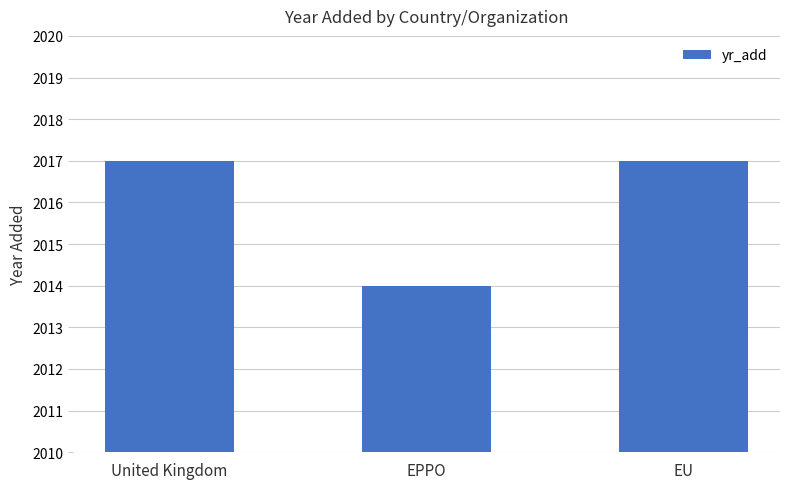

Does the chart contain any negative values?

No